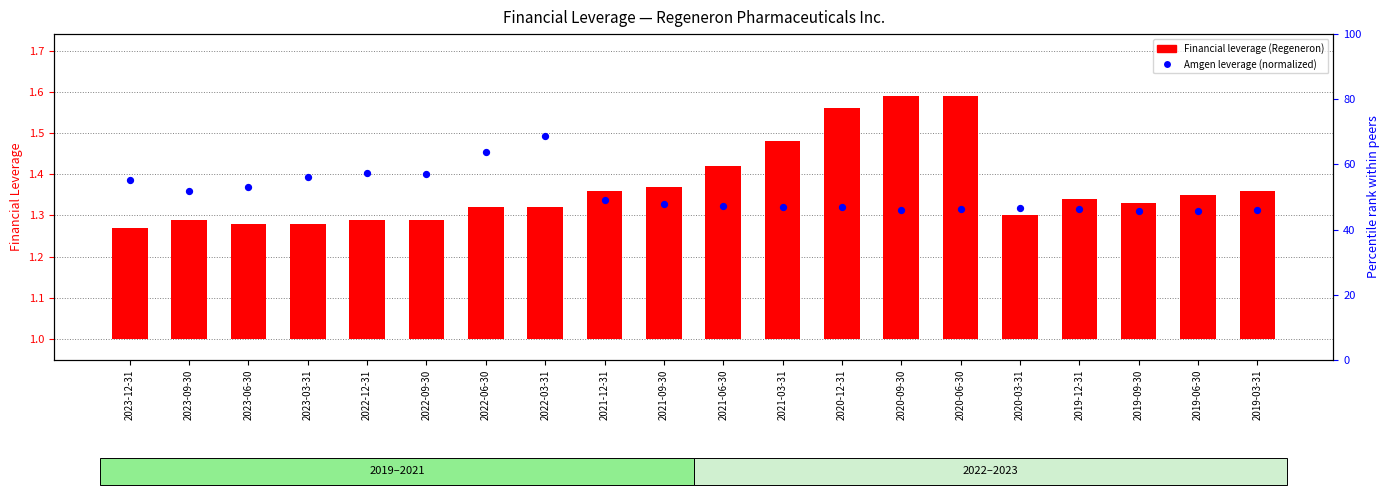

At which category is the sum across all series the highest?

2020-06-30